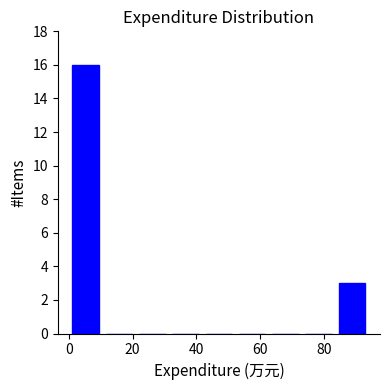

Reading left to right, transcribe this chart: for each bar, give the range it covers on the x-axis and its height. Neither the bar edges nor the heights are printed on the chart, so give them approximately, as read against the axes.

0 to 10: 16
10 to 20: 0
20 to 32: 0
32 to 42: 0
42 to 52: 0
52 to 62: 0
62 to 74: 0
74 to 84: 0
84 to 94: 3